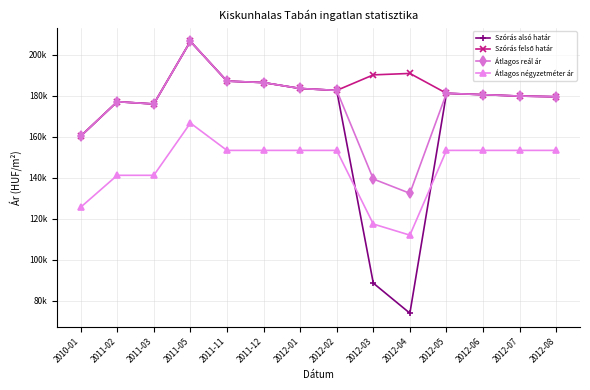

Does the chart have visible grid lines?

Yes